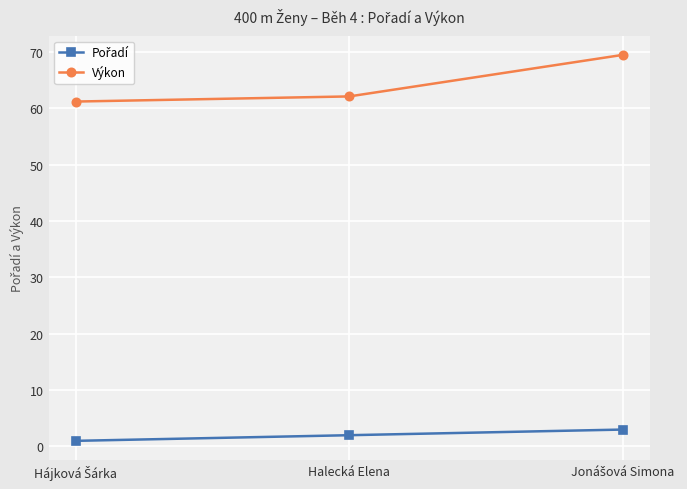

What is the minimum value shown in the chart?

1.0